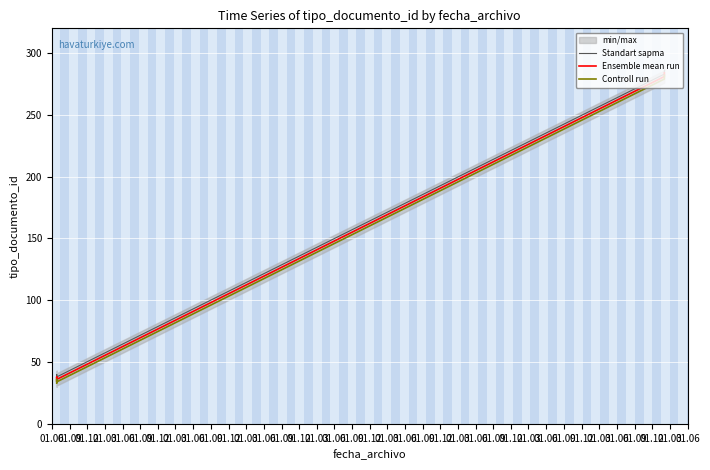

Rank the series by their maximum value, from highest to lowest.

Standart sapma, Ensemble mean run, Controll run